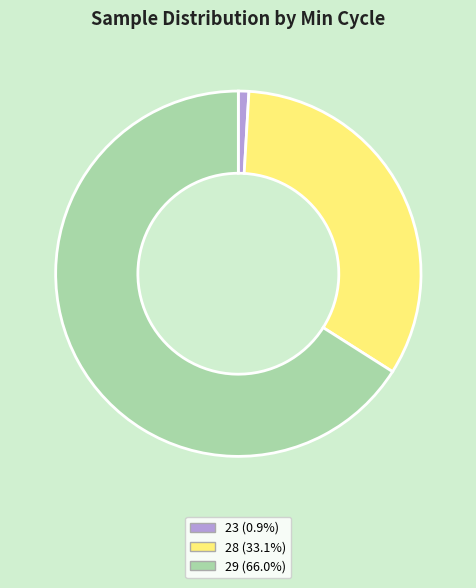

How many segments does this pie chart have?

3